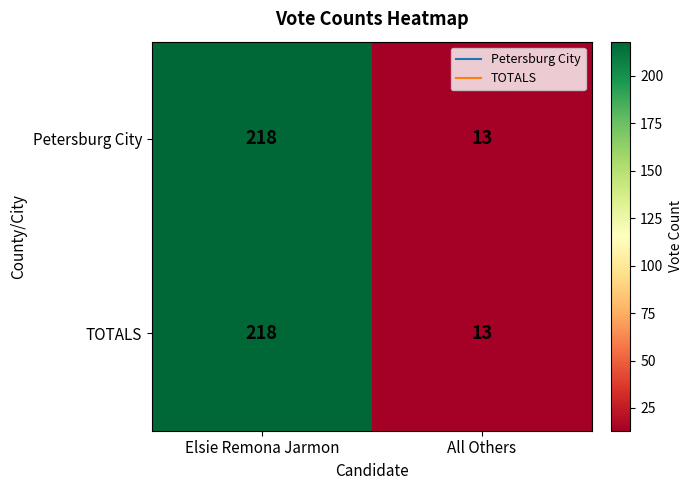

Which label corresponds to the largest value in the chart?

Elsie Remona Jarmon